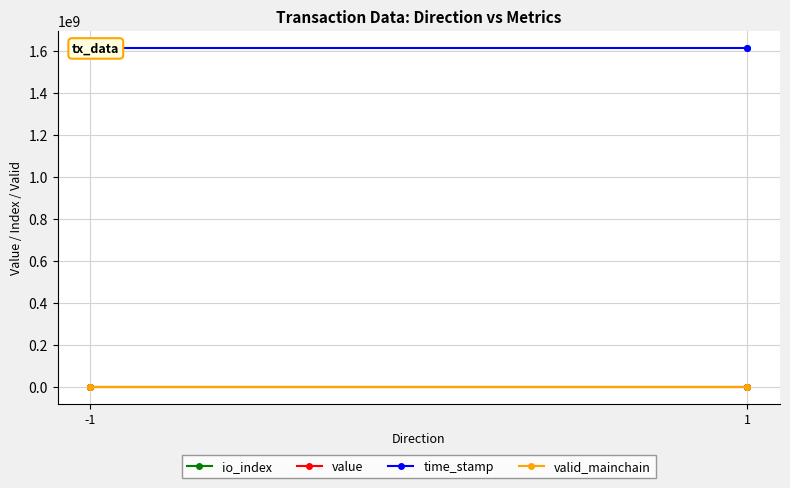

What is the difference between the second highest and minimum values in the io_index series?

1.0